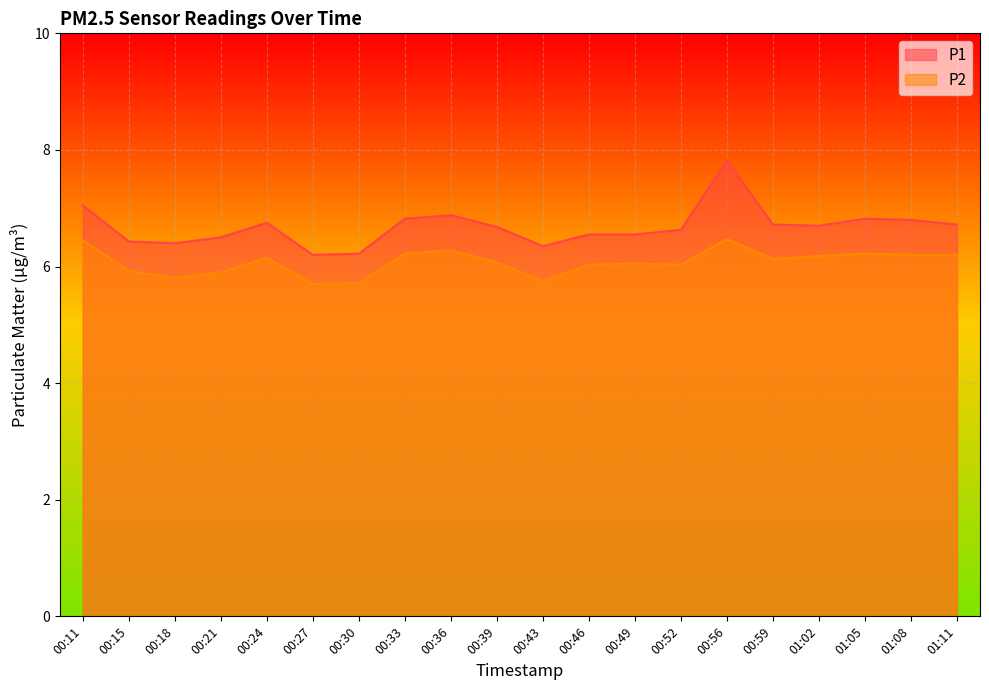

Which series has the largest total across all categories?

P1